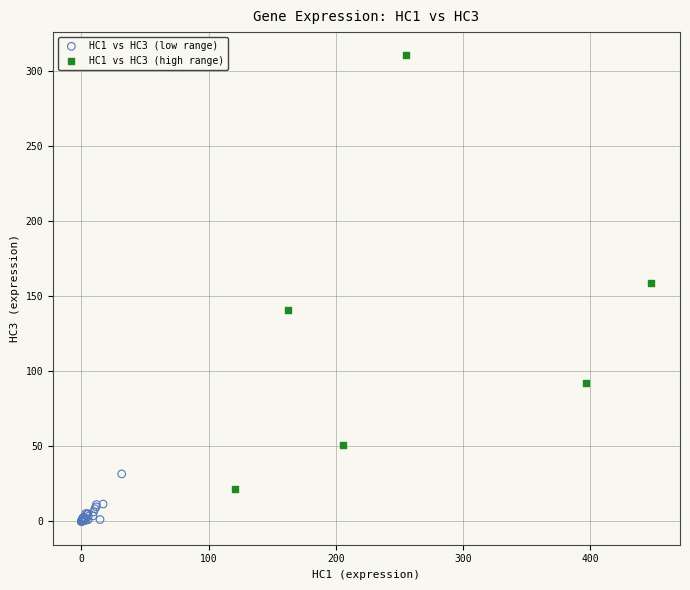

Which series has the widest spread of Y values?

HC1 vs HC3 (high range)